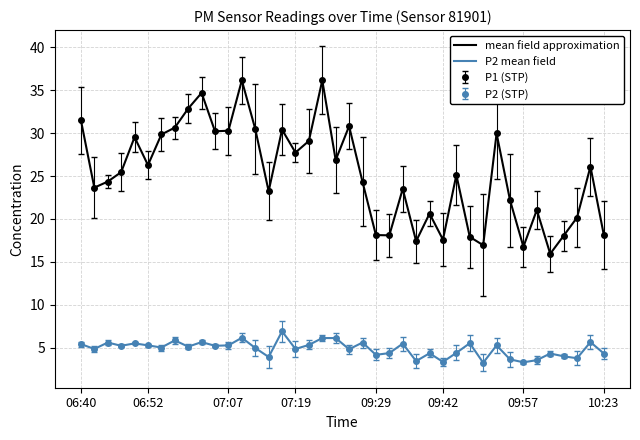

What is the value of the mean field approximation point at the 11th from the left?

30.2